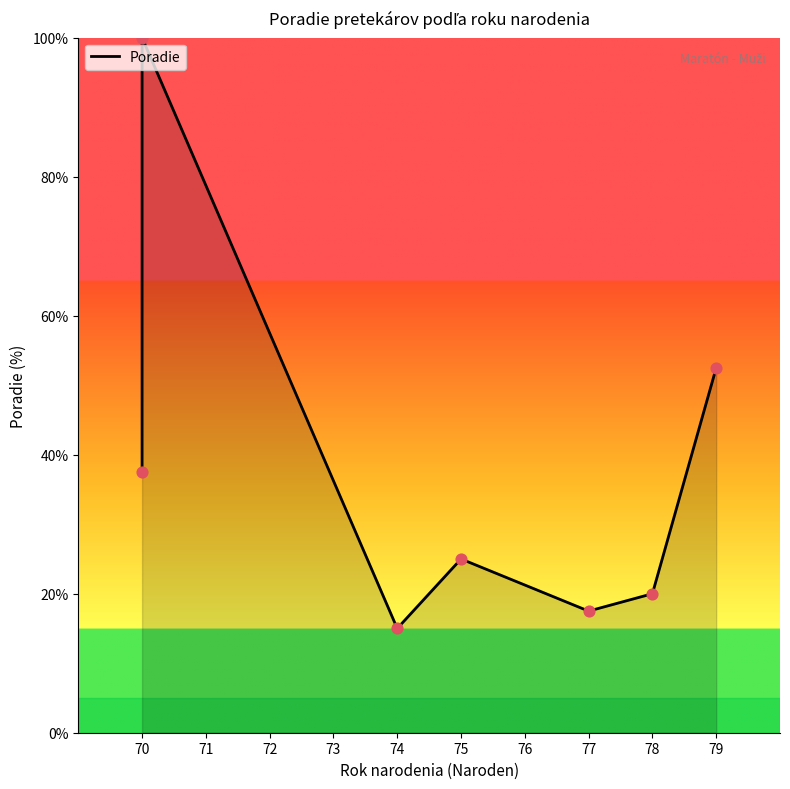

Between 74 and 70, which is larger?

70